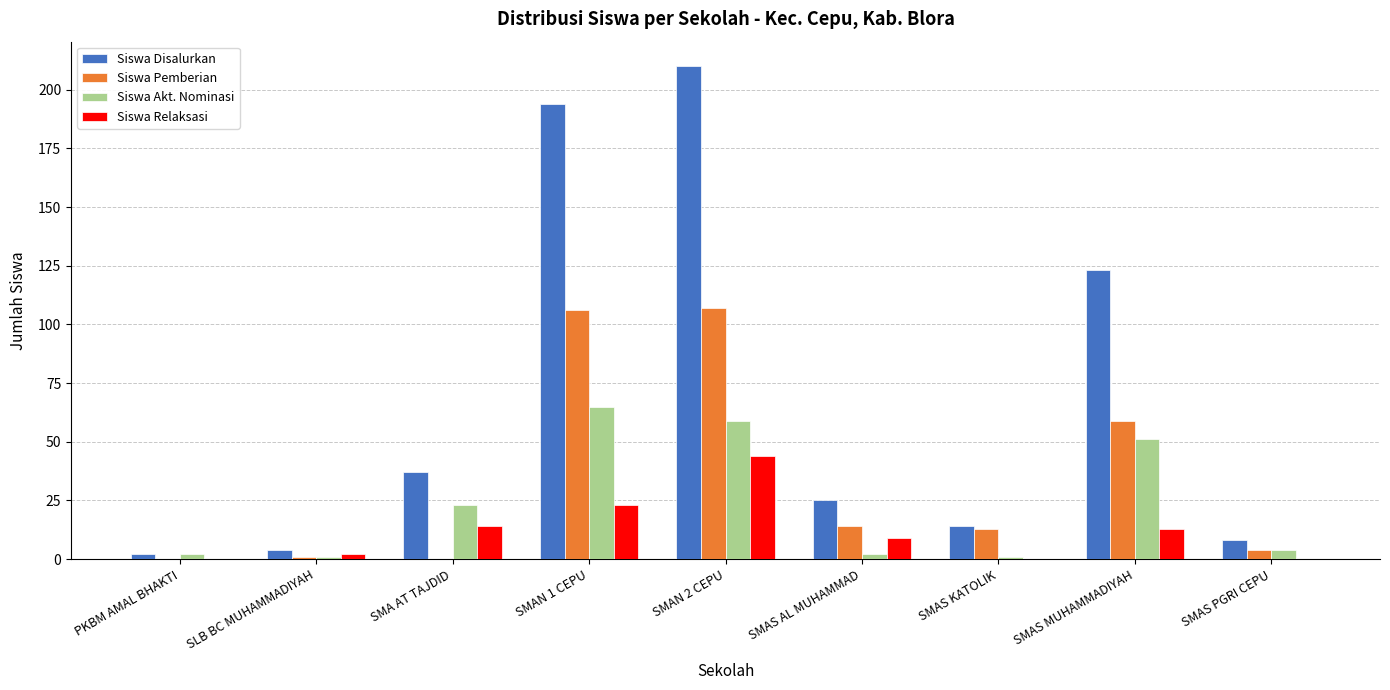

The Siswa Relaksasi series shows 24 at SMAS KATOLIK. True or false?

False